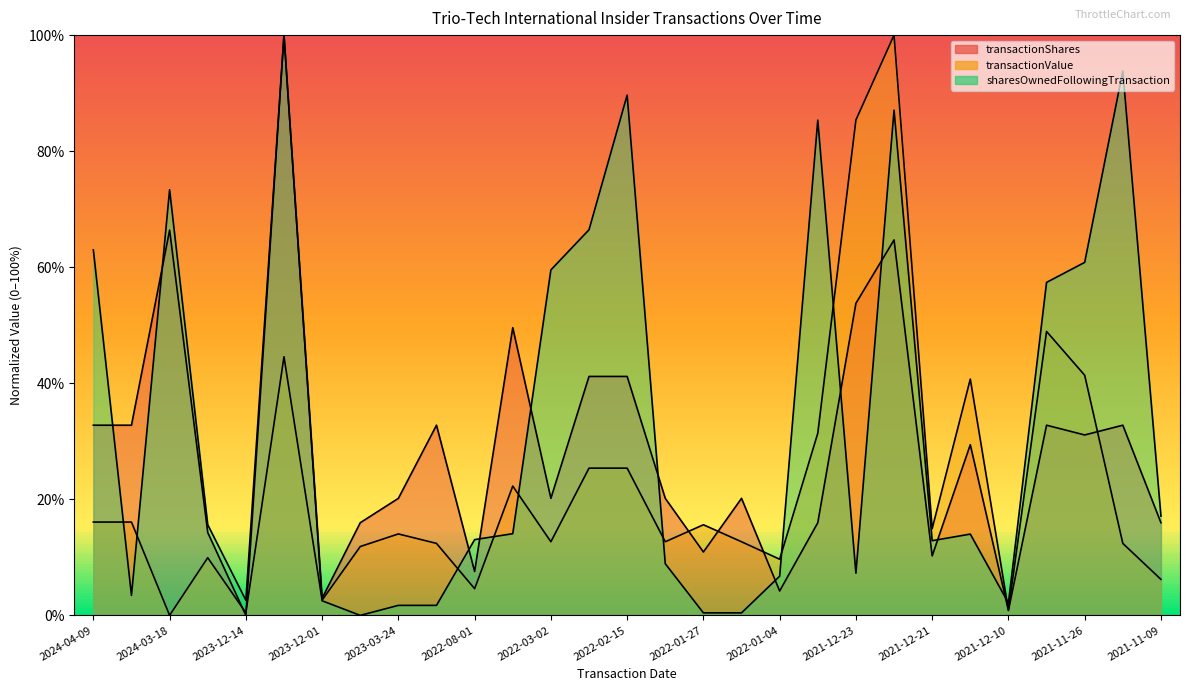

The sharesOwnedFollowingTransaction series shows 0.0 at 2023-03-24. True or false?

False